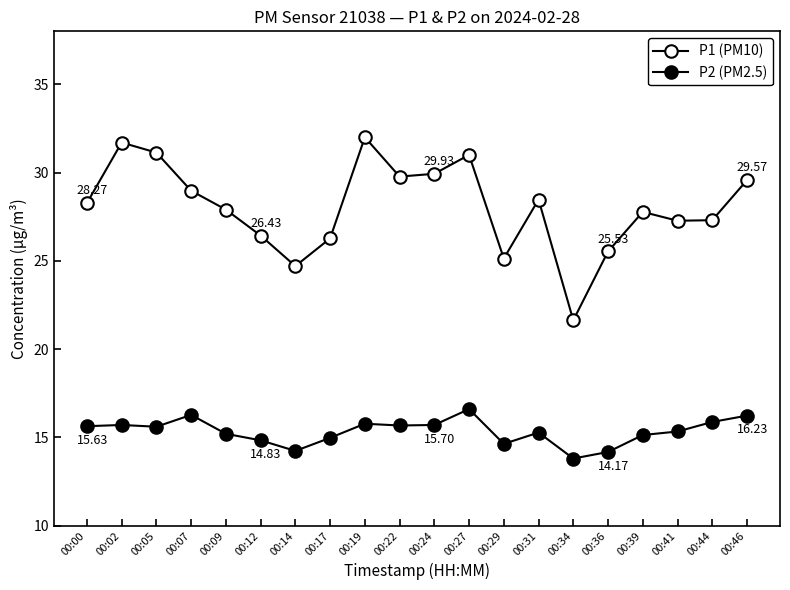

Where is the first local maximum for P1 (PM10)?

00:02